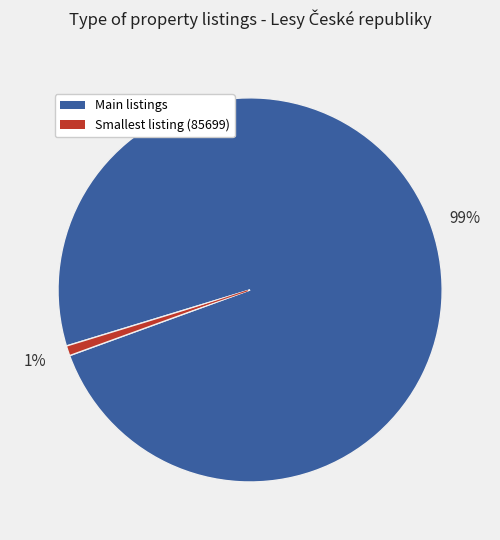

Is there any slice that represents more than half of the pie?

Yes